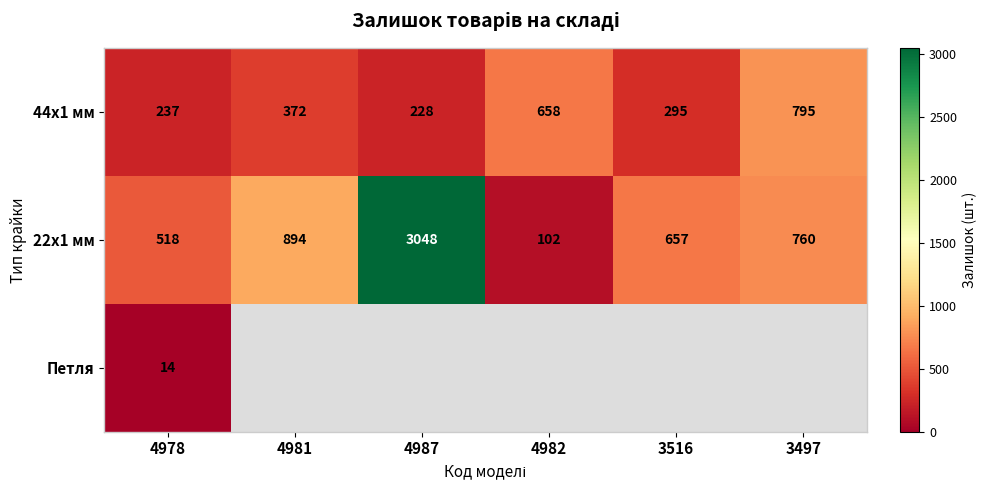

Count the number of data series in this chart.

3